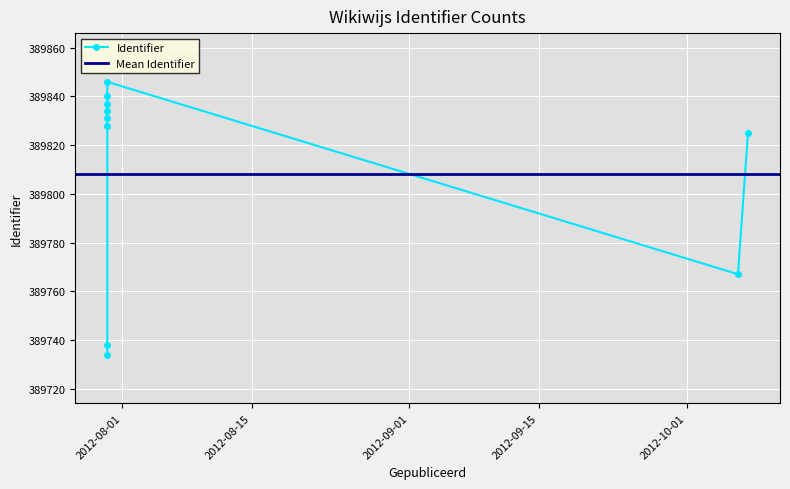

Rank the categories by value from lowest to highest.

2012-07-30 09:48:09, 2012-07-30 09:48:10, 2012-10-06 13:11:06, 2012-10-07 15:07:43, 2012-07-30 09:48:12, 2012-07-30 09:48:12, 2012-07-30 09:48:12, 2012-07-30 09:48:12, 2012-07-30 09:48:12, 2012-07-30 09:48:12